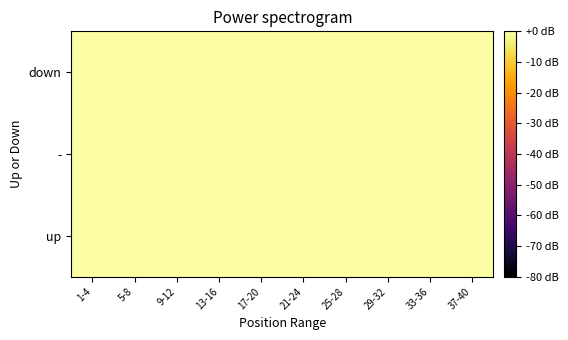

List the series in order of their peak value, highest first.

up, down, -